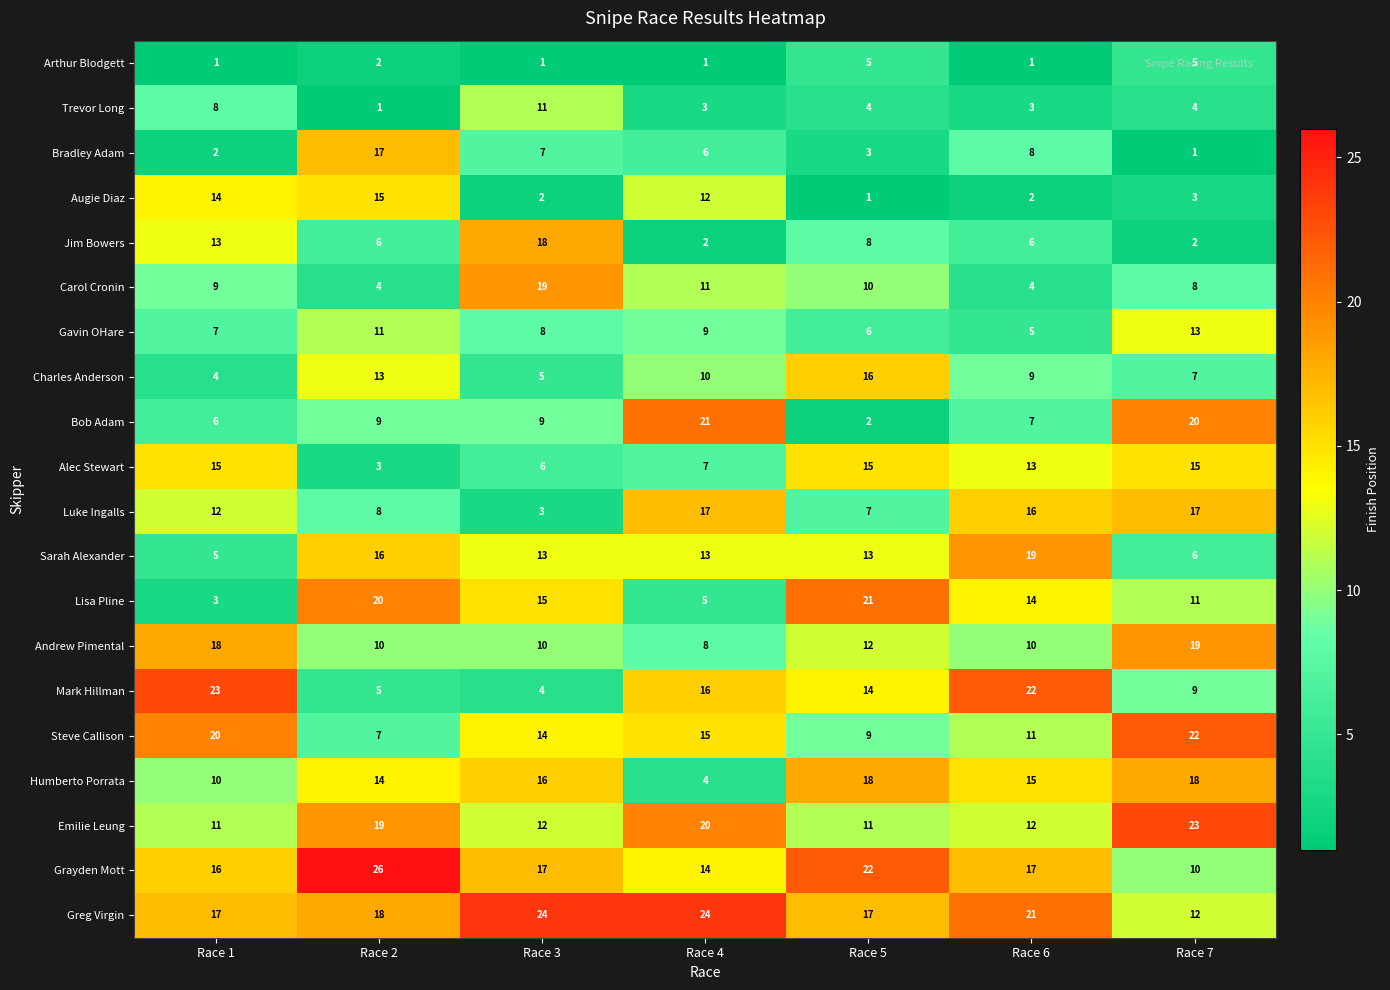

At which category is the sum across all series the highest?

Race 7